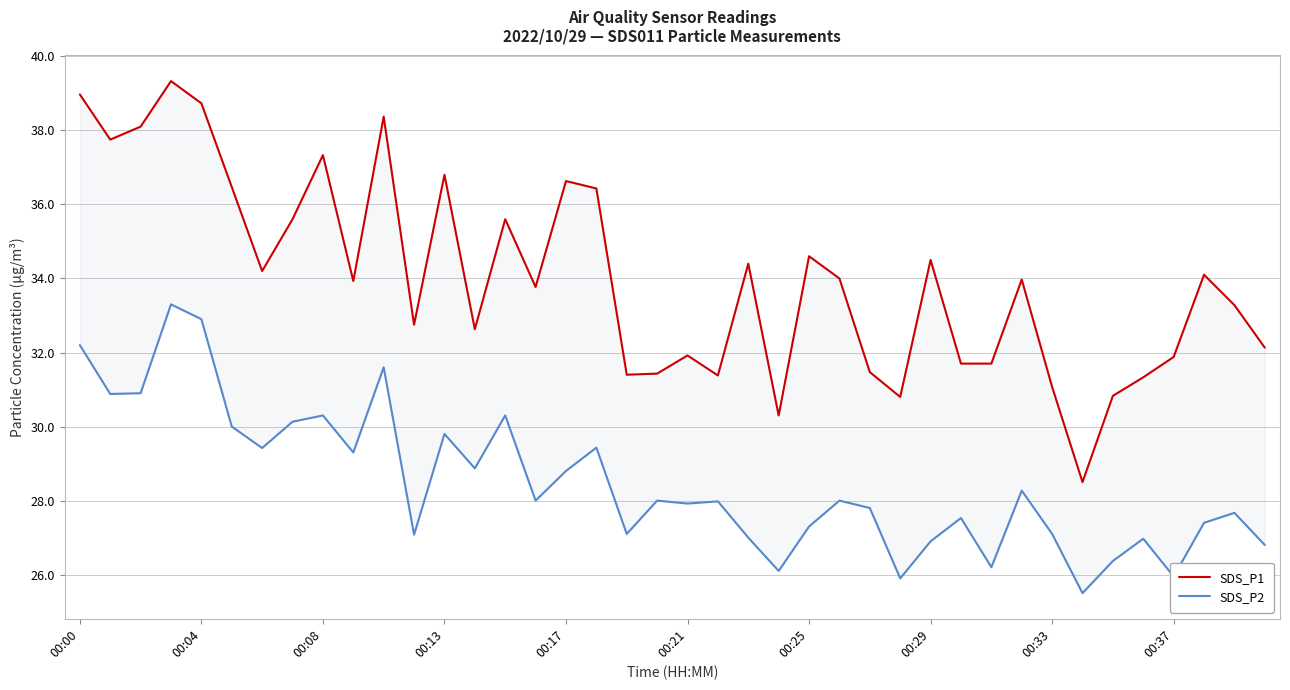

What is the sum of the SDS_P1 values at 34 and 30?

62.5